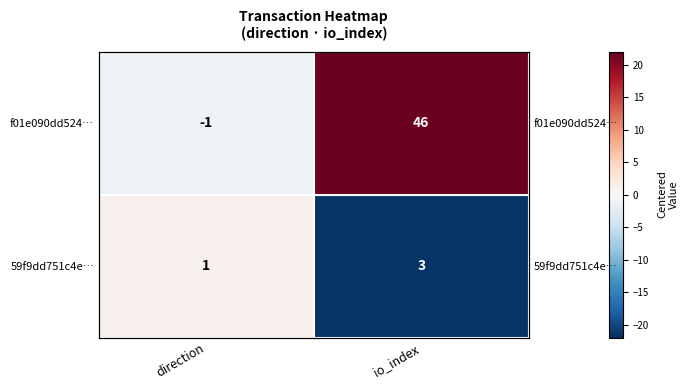

What is the average value of the 59f9dd751c4e… series?

-10.2